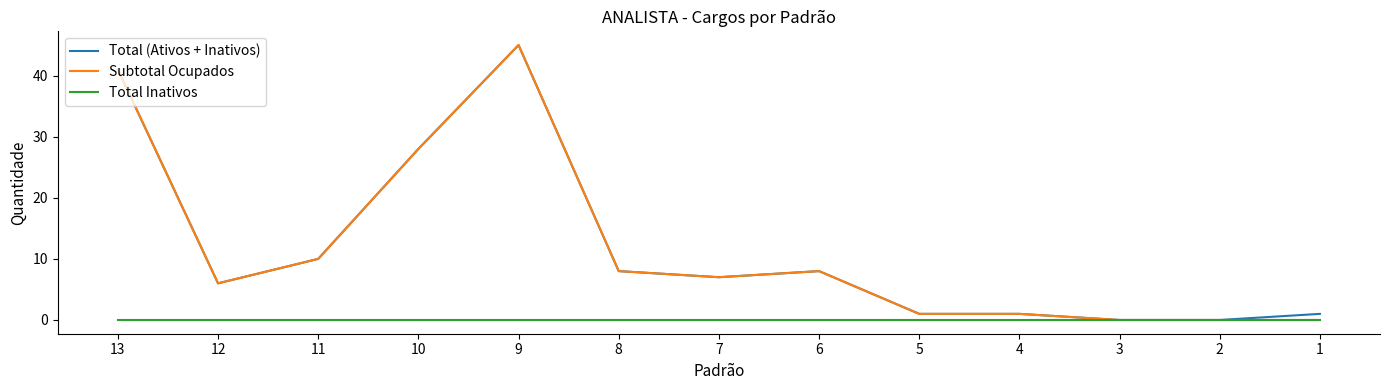

Count the number of data series in this chart.

3